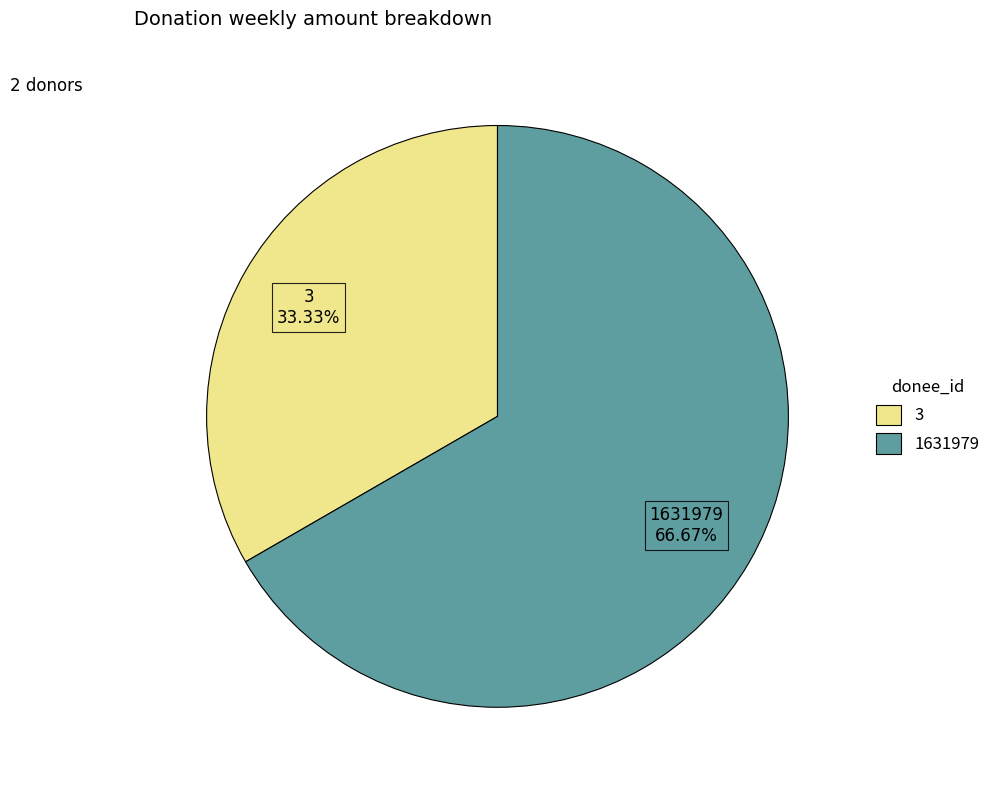

How much of the chart is everything except 3?

66.7%